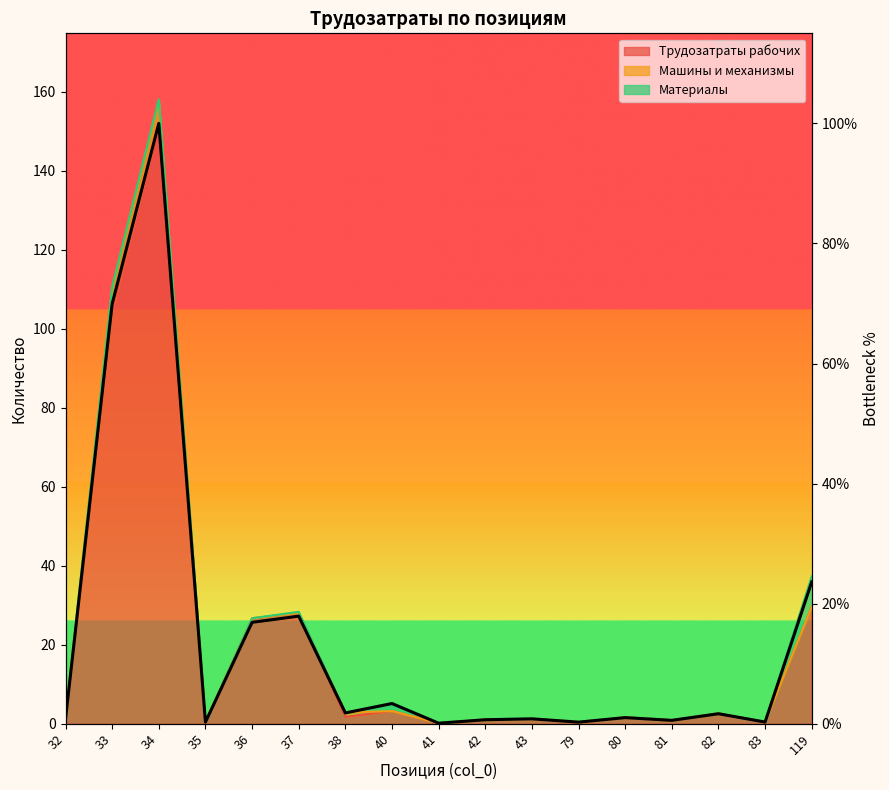

What is the change in value from 33 to 40?

-66.6